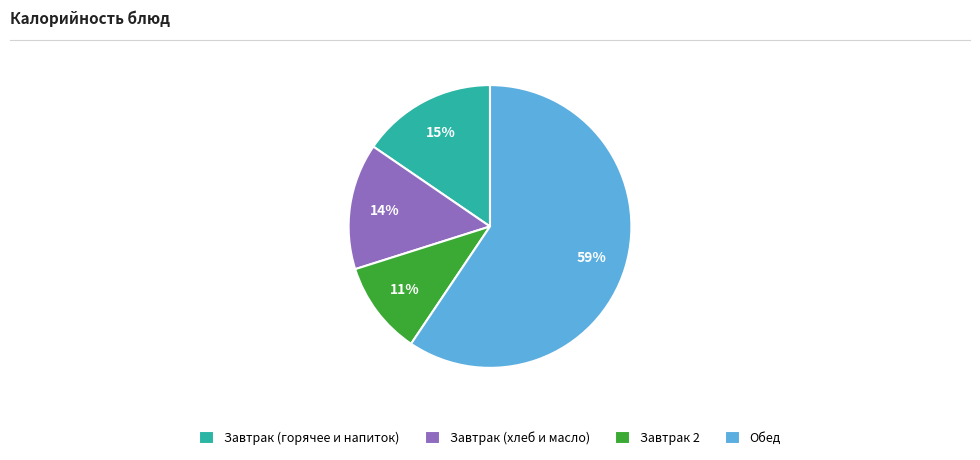

What percentage is the Завтрак 2 slice, to the nearest percent?

11%